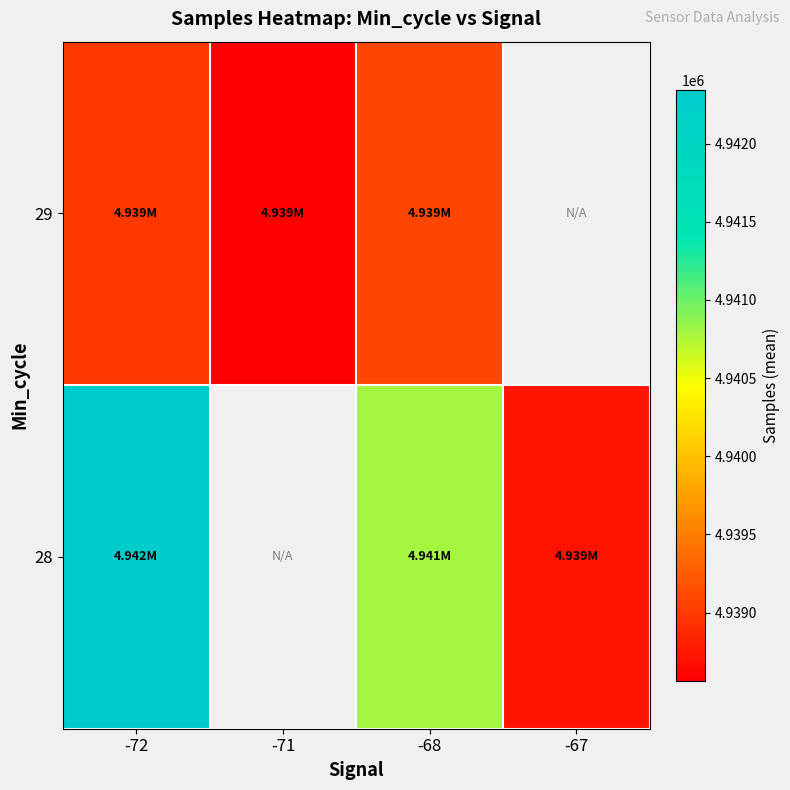

At how many categories does at least one series exceed 4939353?

2